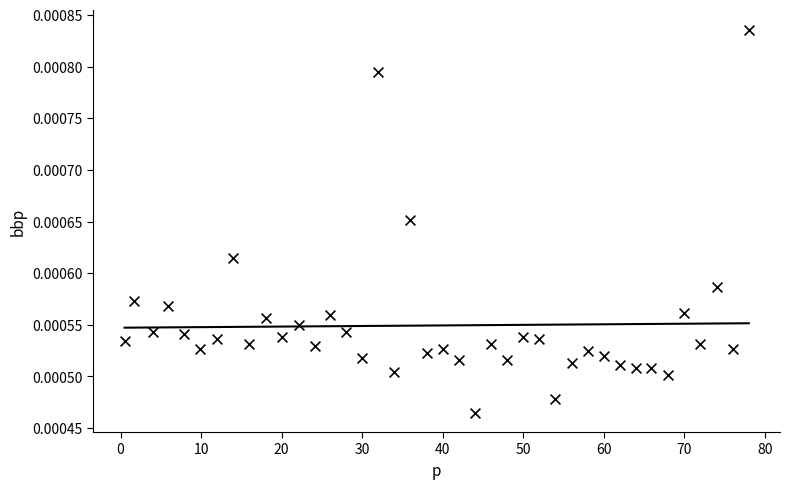

What is the range of X values (max minus min)?

77.5